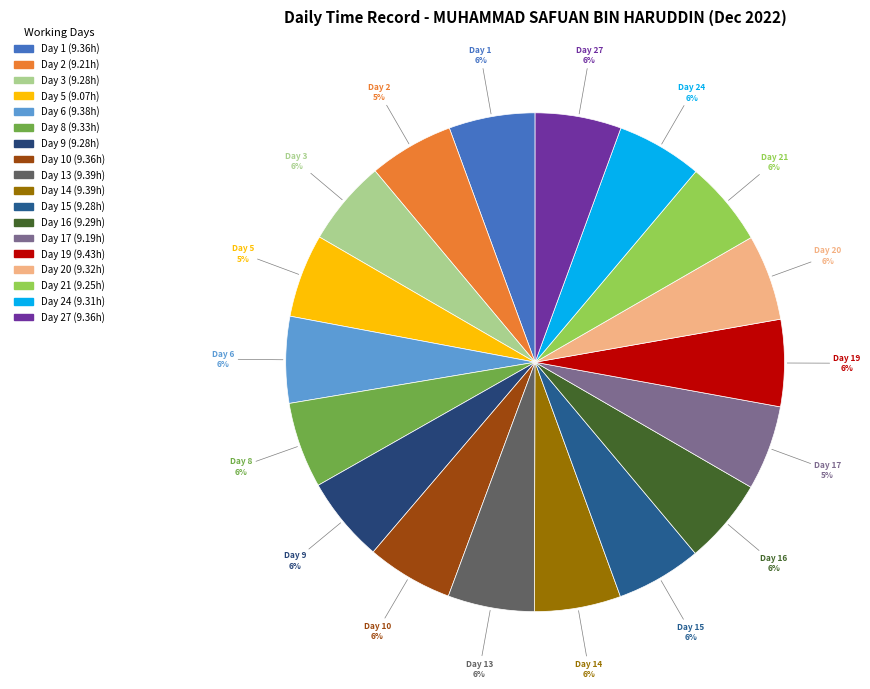

Which category has the smallest portion of the pie?

Day 5